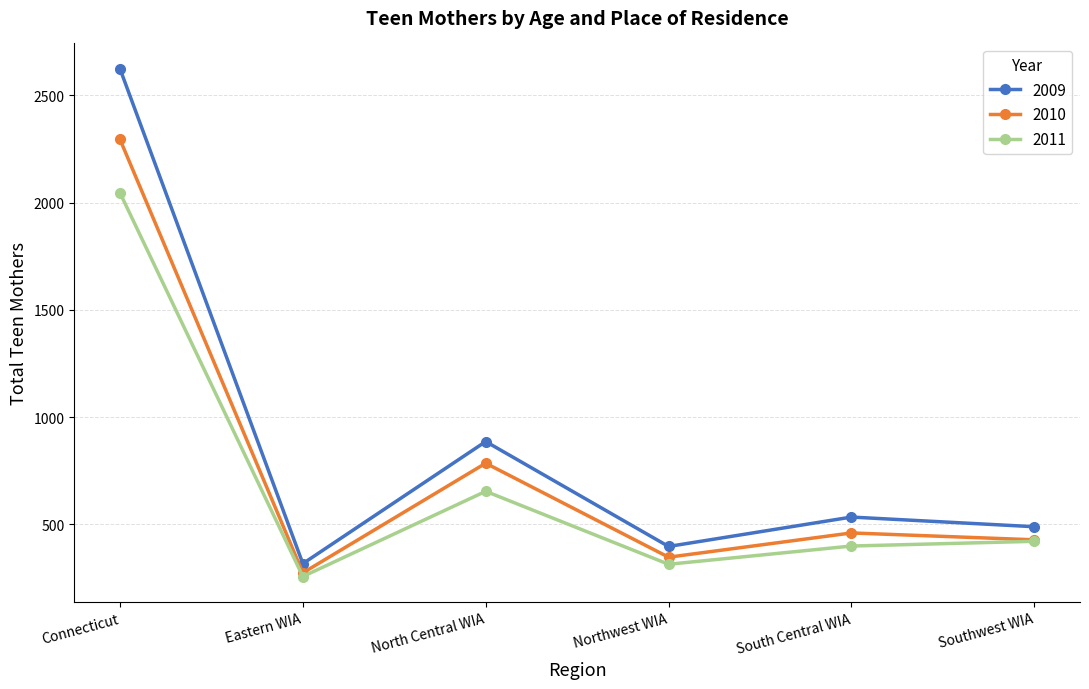

Where is 2009 nearest to the value 1470?

North Central WIA